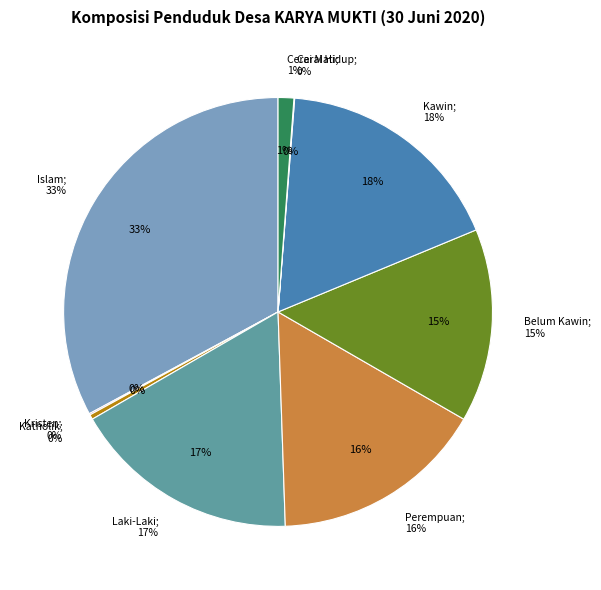

Which category has the smallest portion of the pie?

Cerai Hidup